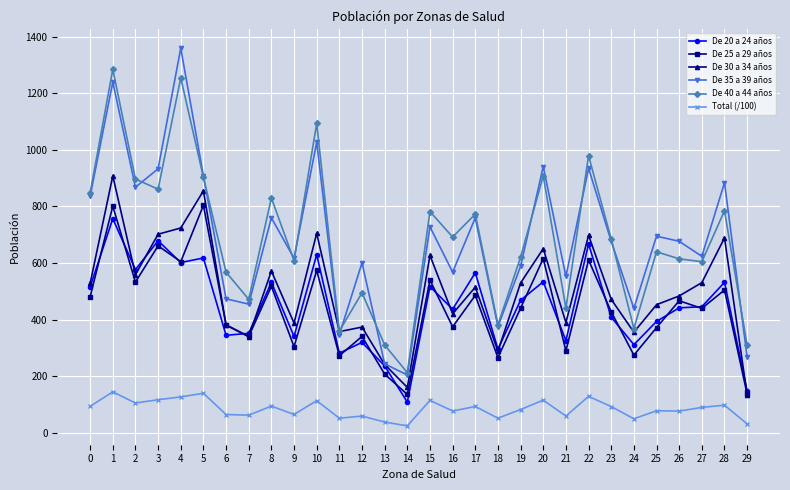

At which category does De 35 a 39 años reach its first local peak?

1